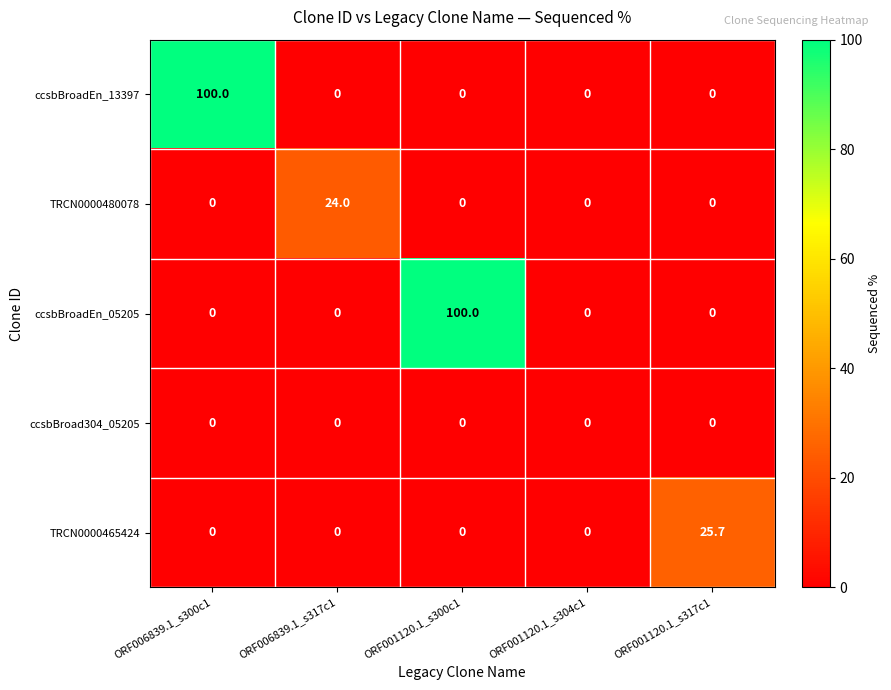

How many values in the ccsbBroadEn_05205 series exceed 0?

1